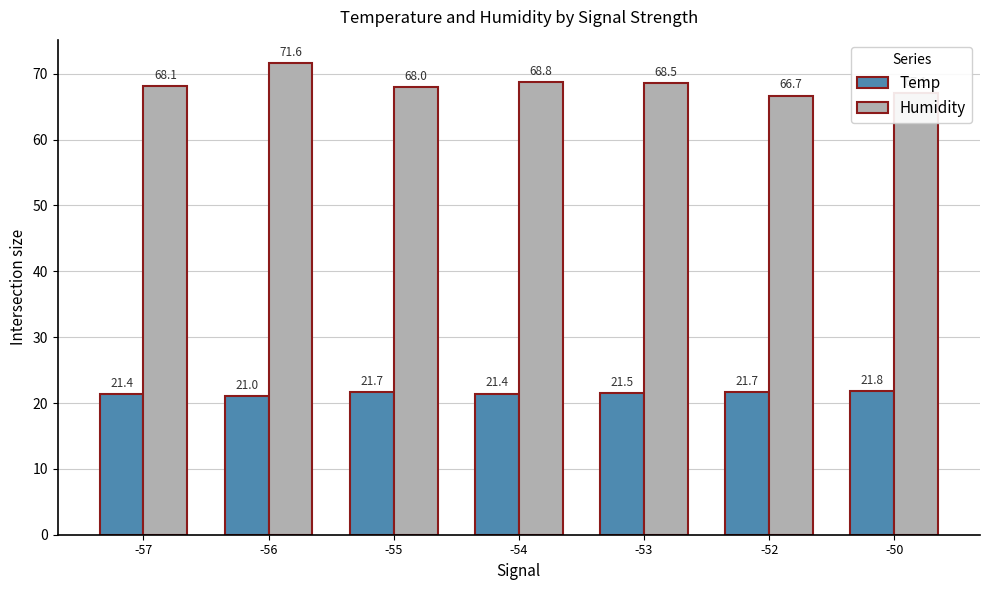

How many data points does each series have?

7